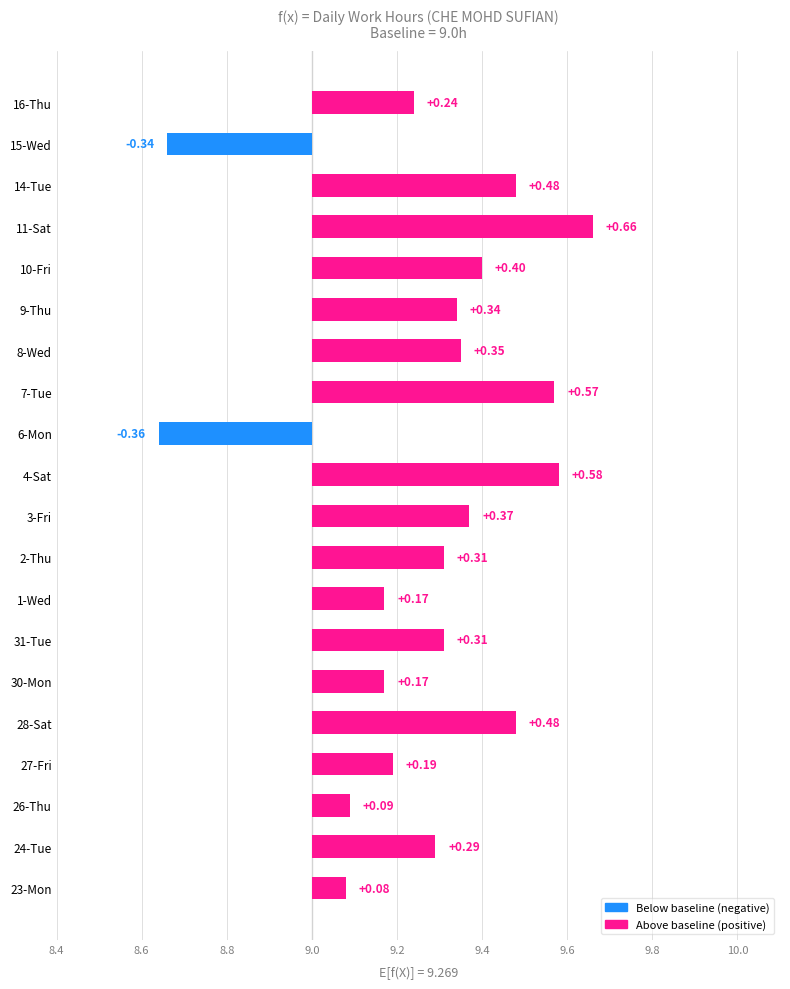

Where is the data nearest to the value 9?

23-Mon